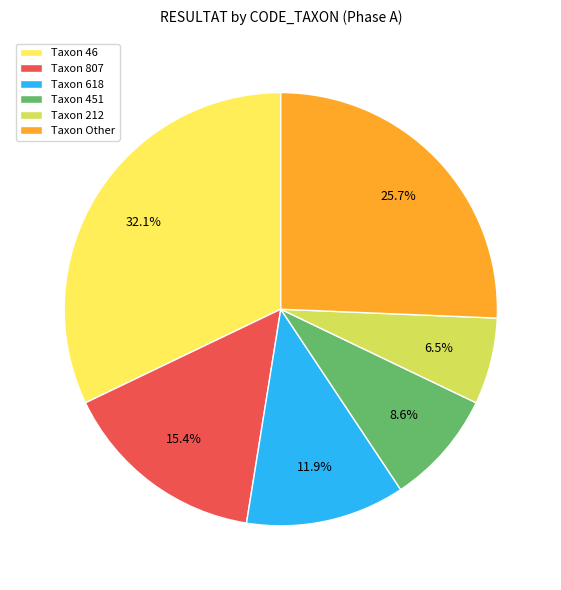

Combined, what portion of the pie is Taxon Other and Taxon 451?

34.2%